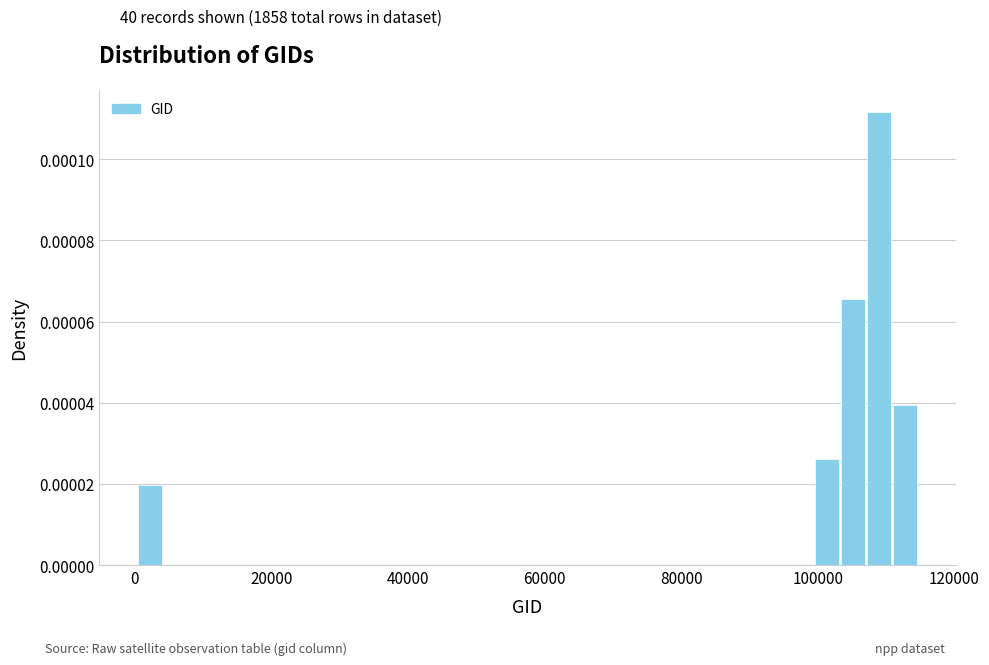

Around what value on the x-axis is the tallest bar? Give the approximate position of its centre, as read against the axis.

108000